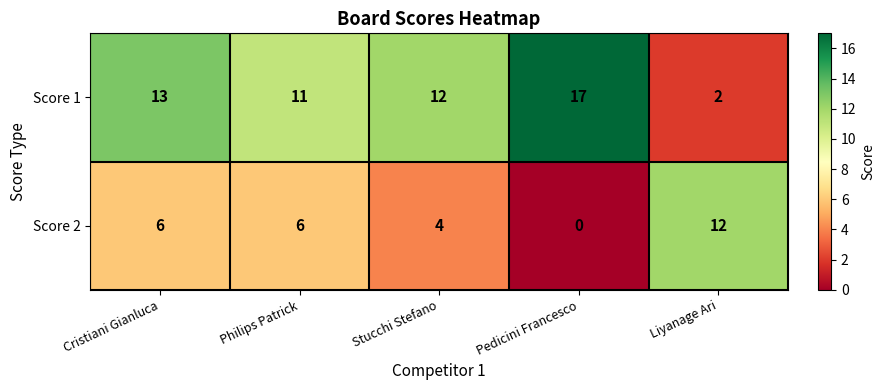

At how many categories does at least one series exceed 0?

5